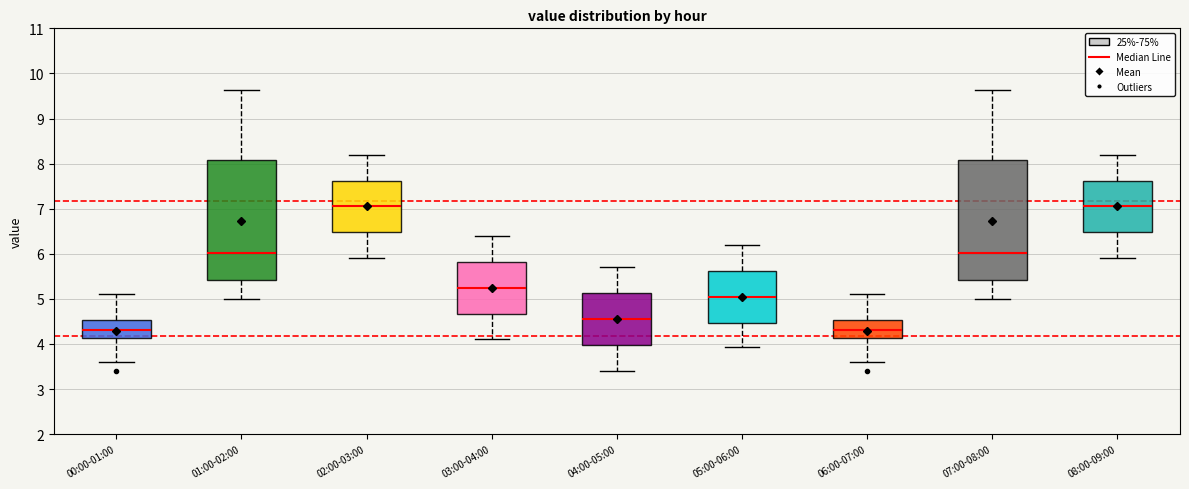

Reading left to right, read every box against the y-axis: the position of its median line, the range the box covers, and the ends of its whiskers. The values are not printed on the chart, so give them approximately, as read against the axis.

00:00-01:00: median 4.3, box 4.1 to 4.5, whiskers 3.6 to 5.1
01:00-02:00: median 6.0, box 5.4 to 8.1, whiskers 5.0 to 9.6
02:00-03:00: median 7.1, box 6.5 to 7.6, whiskers 5.9 to 8.2
03:00-04:00: median 5.3, box 4.7 to 5.8, whiskers 4.1 to 6.4
04:00-05:00: median 4.6, box 4.0 to 5.1, whiskers 3.4 to 5.7
05:00-06:00: median 5.1, box 4.5 to 5.6, whiskers 3.9 to 6.2
06:00-07:00: median 4.3, box 4.1 to 4.5, whiskers 3.6 to 5.1
07:00-08:00: median 6.0, box 5.4 to 8.1, whiskers 5.0 to 9.6
08:00-09:00: median 7.1, box 6.5 to 7.6, whiskers 5.9 to 8.2